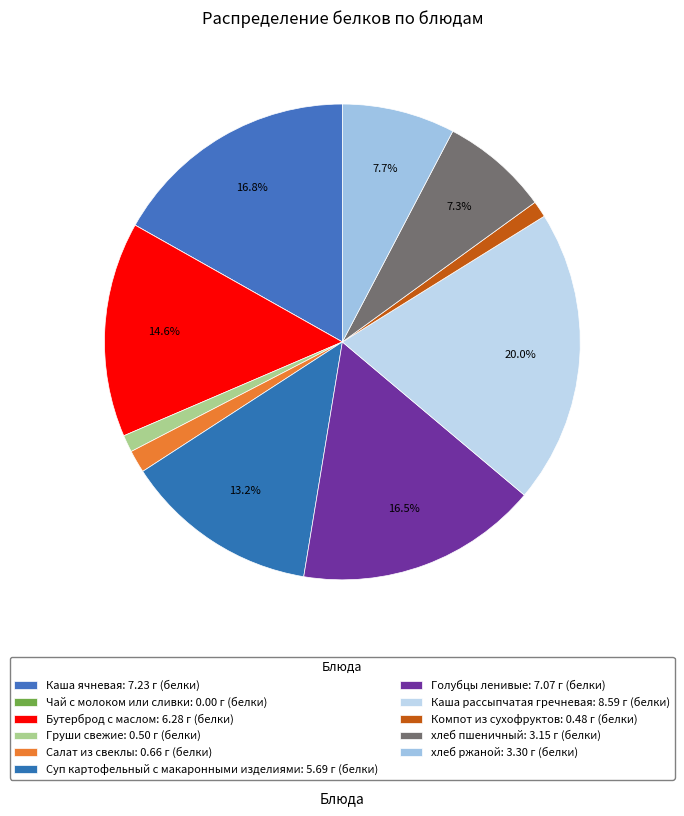

How many segments does this pie chart have?

11